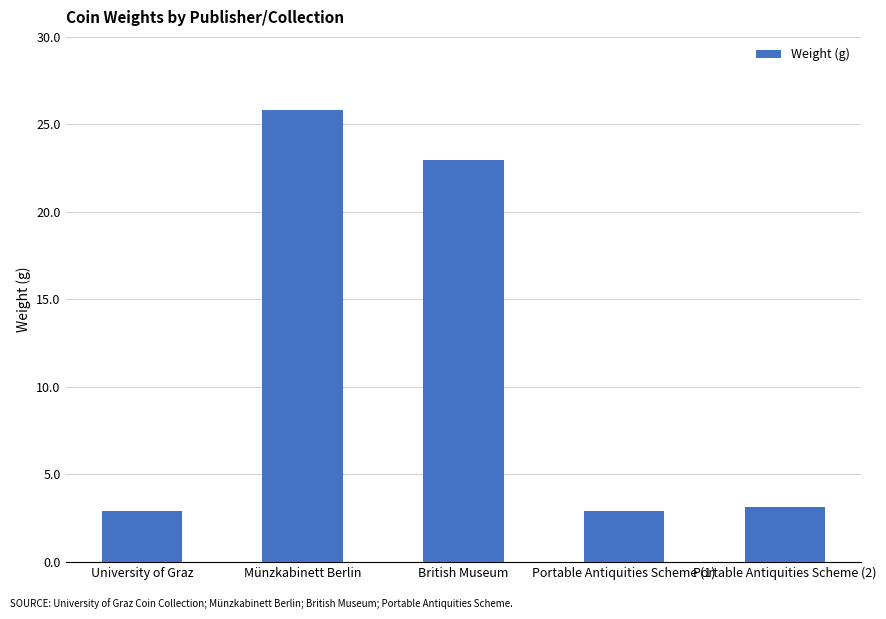

What is the label of the 2nd bar from the left?

Münzkabinett Berlin